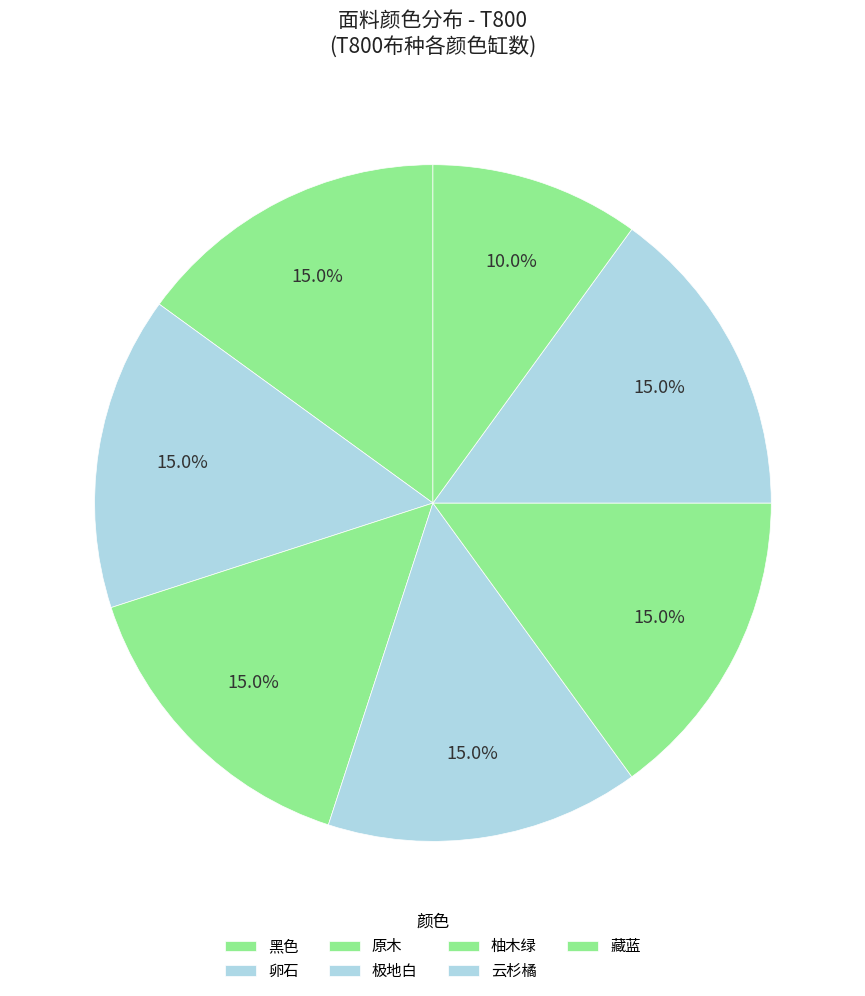

Rank the categories by value from lowest to highest.

藏蓝, 黑色, 卵石, 原木, 极地白, 柚木绿, 云杉橘